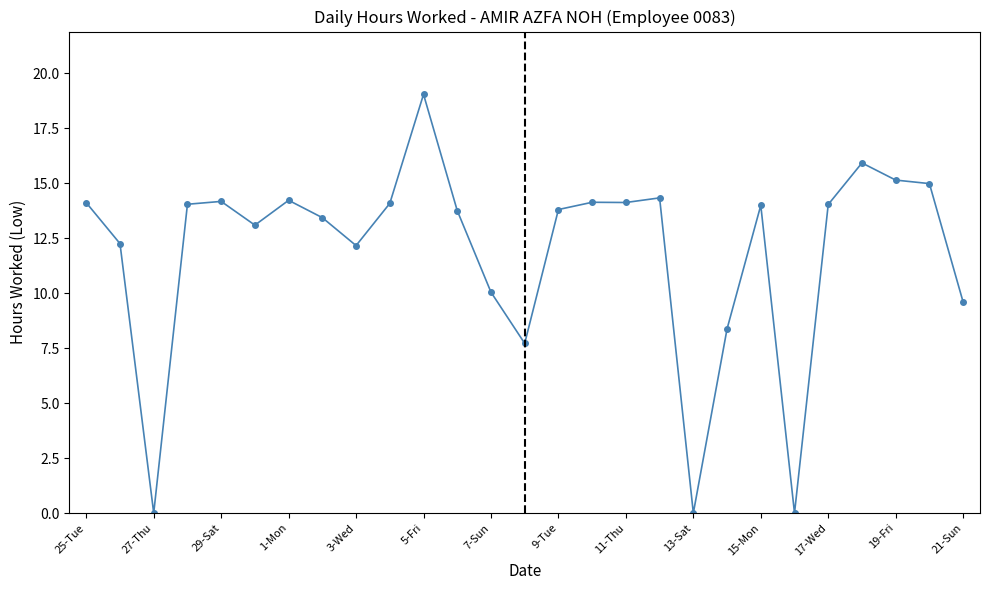

True or false: the data has more than 2 interior local peaks.

True